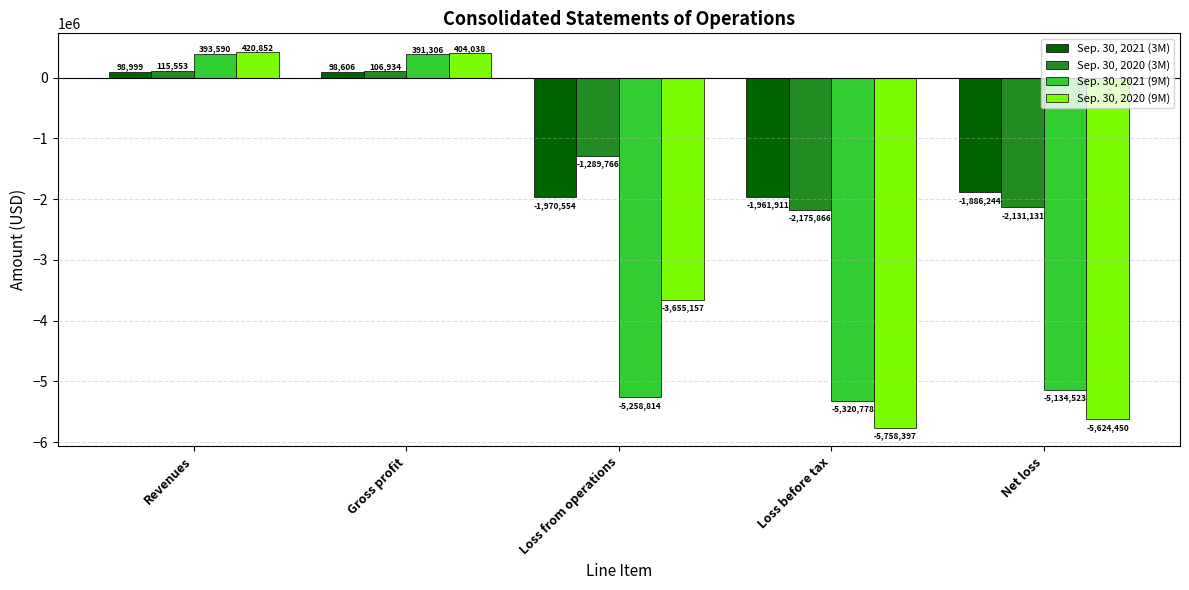

What is the difference between the maximum and minimum values in the Sep. 30, 2021 (9M) series?

5714368